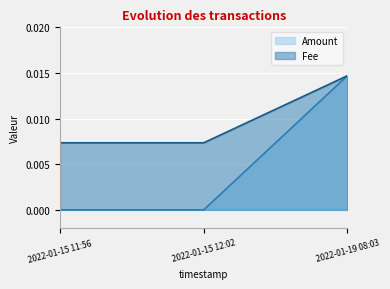

What are all the series names shown in the legend?

Amount, Fee